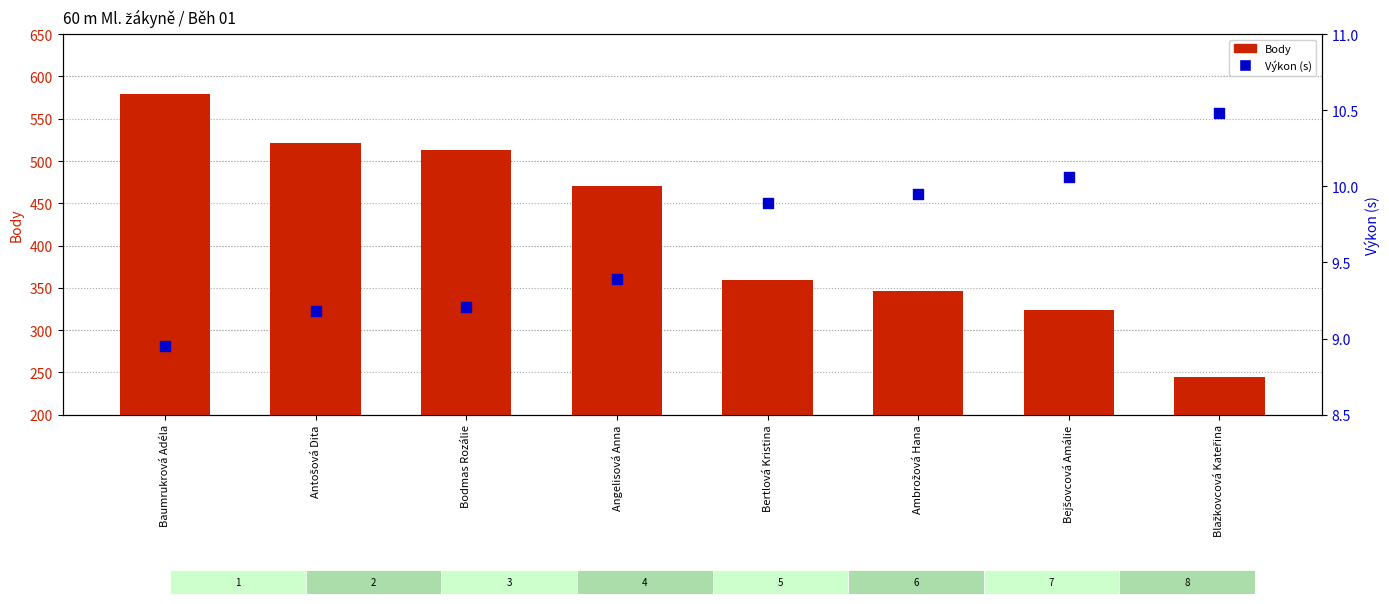

What are all the series names shown in the legend?

Body, Výkon (s)